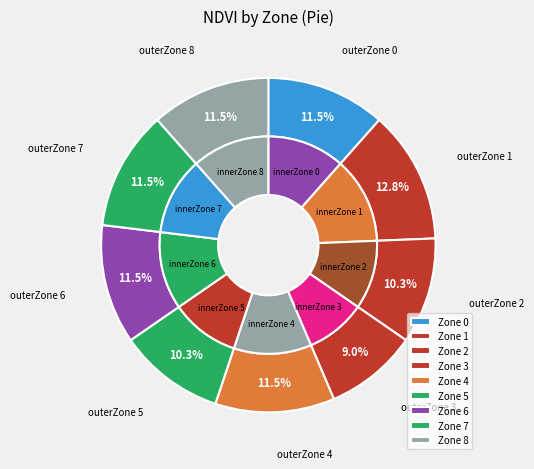

Rank the categories by value from highest to lowest.

Zone 1, Zone 0, Zone 4, Zone 6, Zone 7, Zone 8, Zone 2, Zone 5, Zone 3